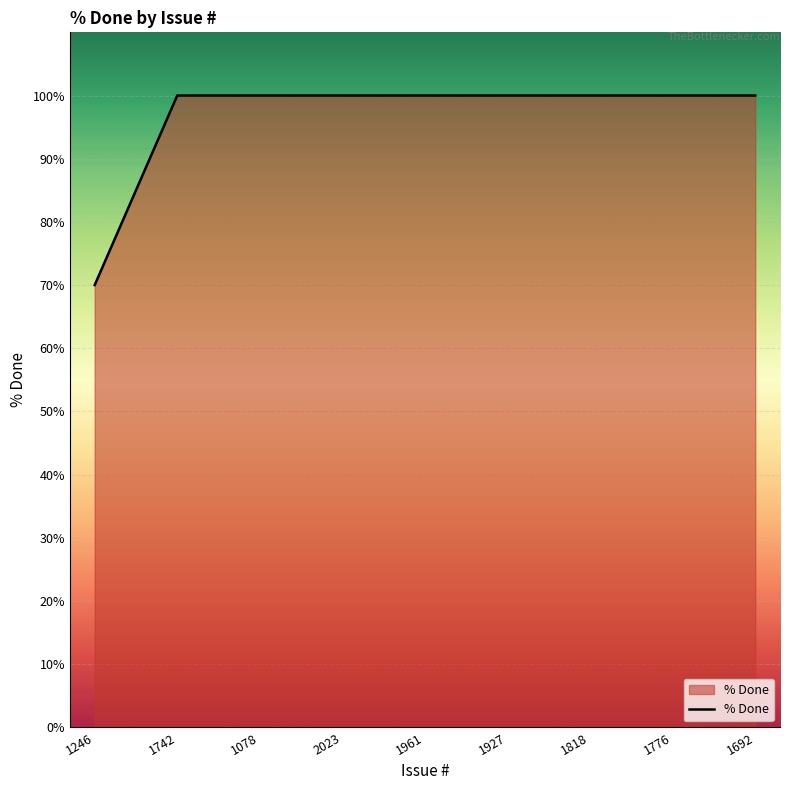

What is the greatest value displayed?

100